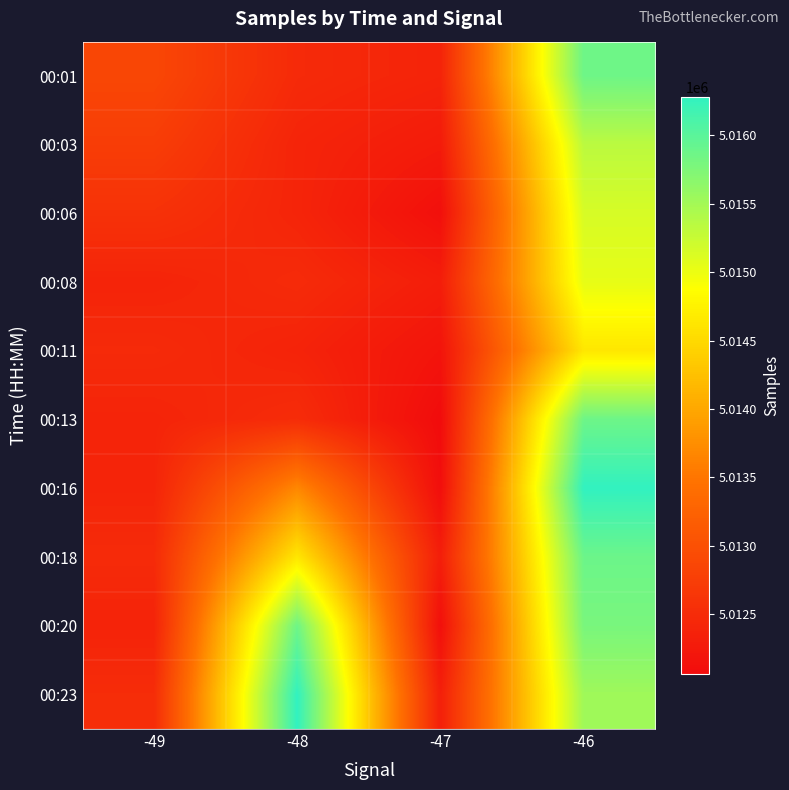

Reading left to right, extract all data points from this chart.

00:01: -49=5012871	-48=5012483	-47=5012399	-46=5015867
00:03: -49=5012743	-48=5012404	-47=5012279	-46=5015339
00:06: -49=5012587	-48=5012406	-47=5012120	-46=5015151
00:08: -49=5012399	-48=5012493	-47=5012310	-46=5015039
00:11: -49=5012483	-48=5012388	-47=5012180	-46=5014634
00:13: -49=5012404	-48=5012513	-47=5012067	-46=5015867
00:16: -49=5012406	-48=5013680	-47=5012100	-46=5016279
00:18: -49=5012493	-48=5014634	-47=5012318	-46=5015878
00:20: -49=5012388	-48=5015867	-47=5012117	-46=5015789
00:23: -49=5012513	-48=5016279	-47=5012332	-46=5015528